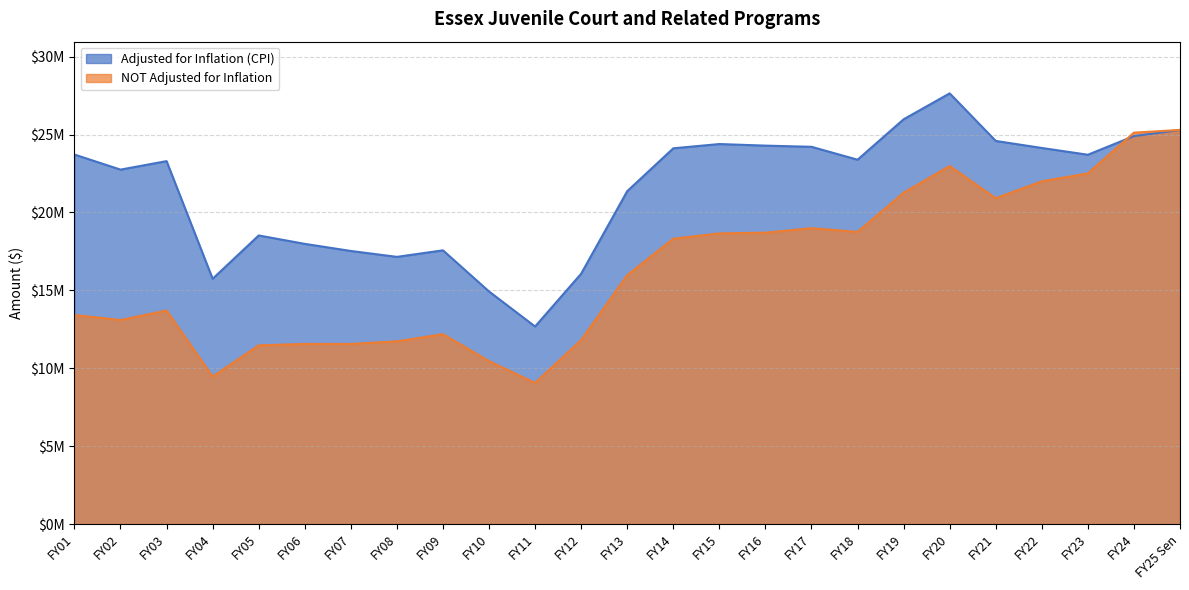

The value of Adjusted for Inflation (CPI) at FY07 is 17531905. True or false?

True